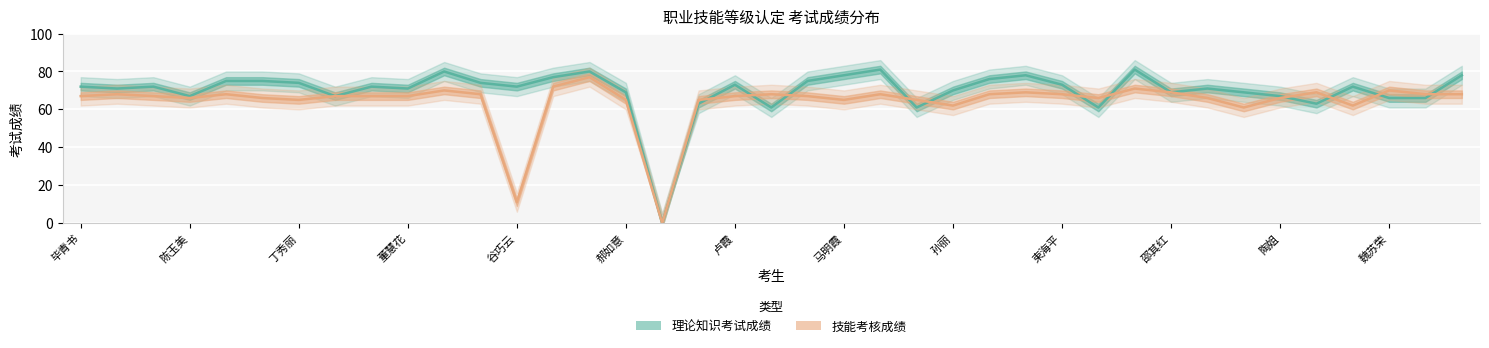

How many values in the 理论知识考试成绩 series exceed 72?

16